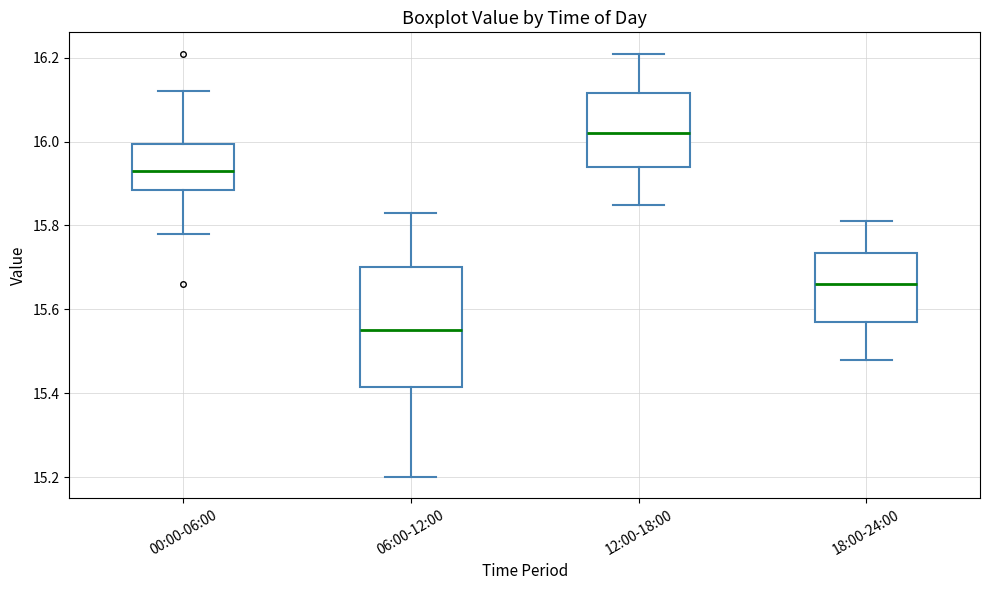

Reading left to right, transcribe this box plot: for each box, give where its median line is, the range the box spans, and where its two whiskers end, as read against the y-axis. The values are not printed on the chart, so give them approximately, as read against the axis.

00:00-06:00: median 15.94, box 15.88 to 16.00, whiskers 15.78 to 16.12
06:00-12:00: median 15.56, box 15.42 to 15.70, whiskers 15.20 to 15.84
12:00-18:00: median 16.02, box 15.94 to 16.12, whiskers 15.86 to 16.22
18:00-24:00: median 15.66, box 15.58 to 15.74, whiskers 15.48 to 15.82